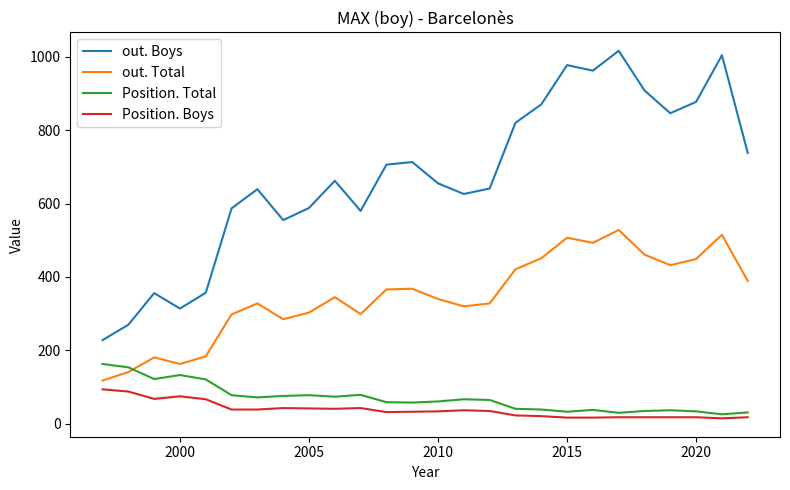

List the series in order of their peak value, lowest first.

Position. Boys, Position. Total, out. Total, out. Boys